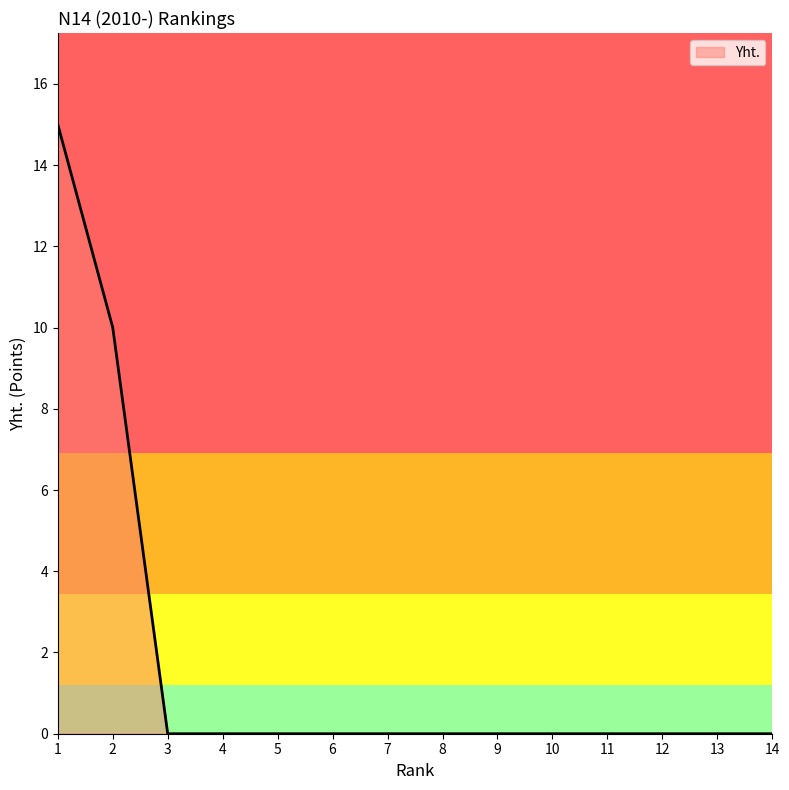

Reading left to right, list all the values displayed in this chart.

1=15	2=10	3=0	4=0	5=0	6=0	7=0	8=0	9=0	10=0	11=0	12=0	13=0	14=0